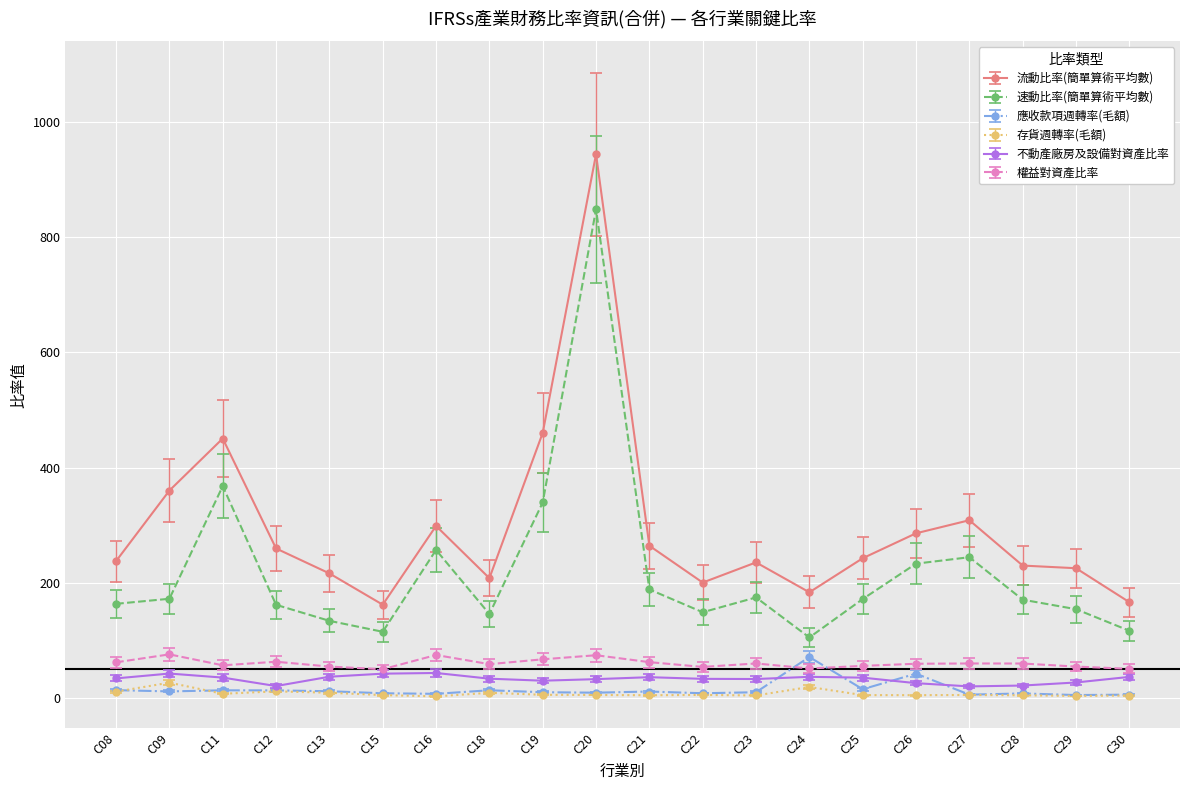

What is the minimum value shown in the chart?

3.1